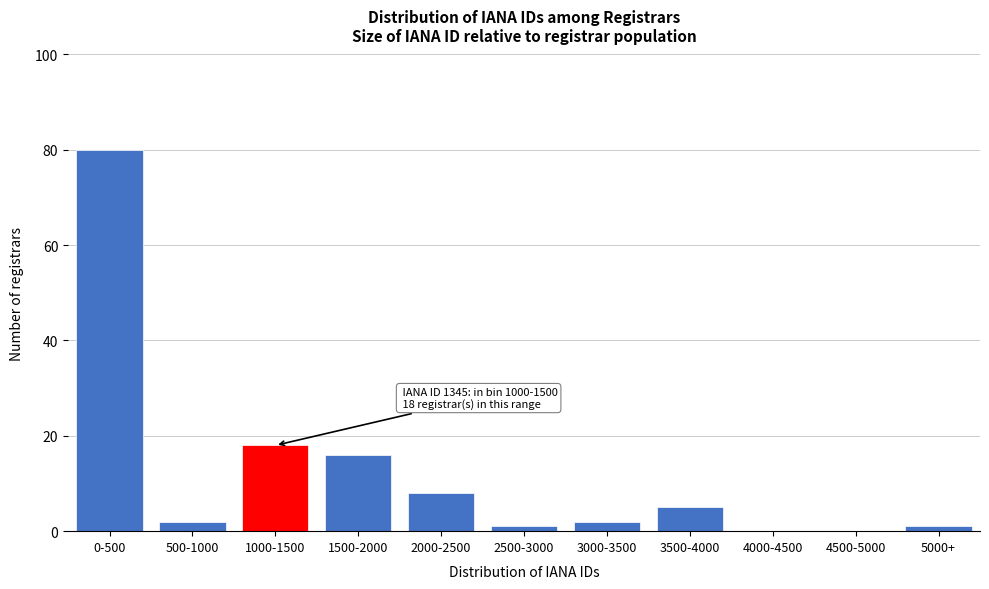

Reading right to left, list all the values displayed in this chart.

5000+=1	4500-5000=0	4000-4500=0	3500-4000=5	3000-3500=2	2500-3000=1	2000-2500=8	1500-2000=16	1000-1500=18	500-1000=2	0-500=80